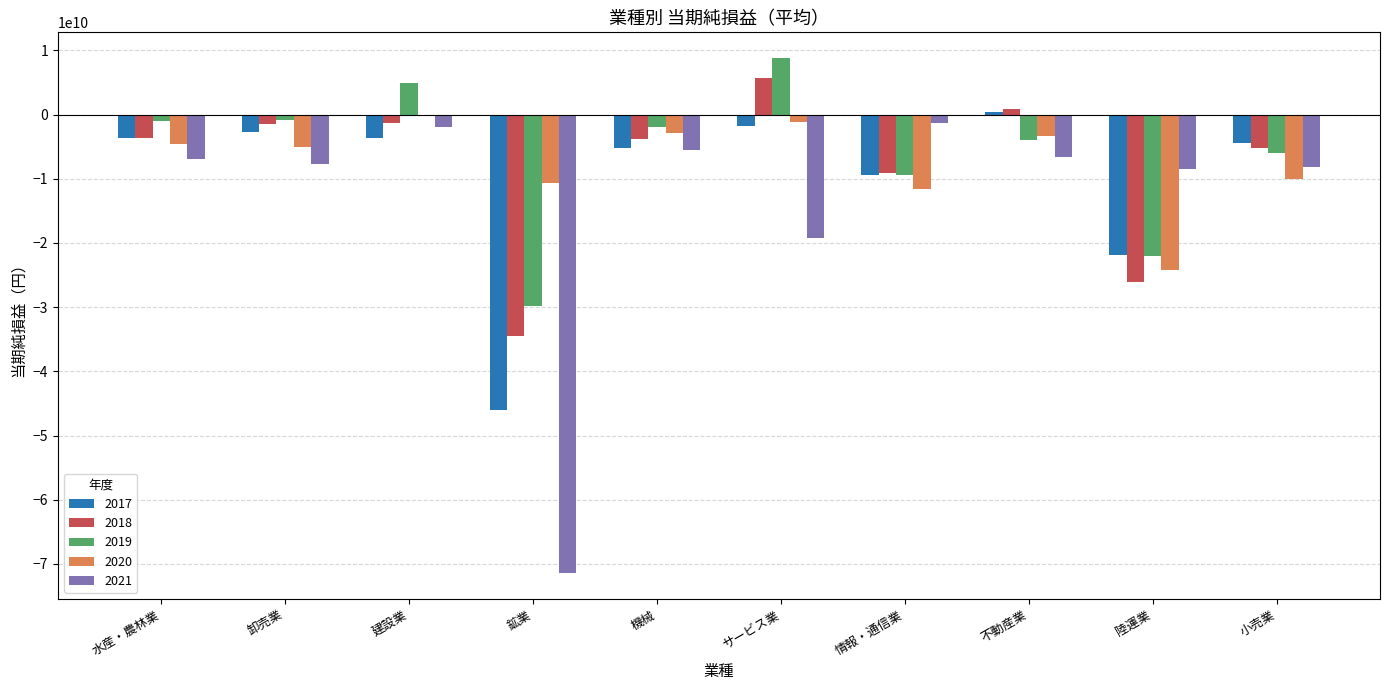

Which series has the largest range (max minus min)?

2021